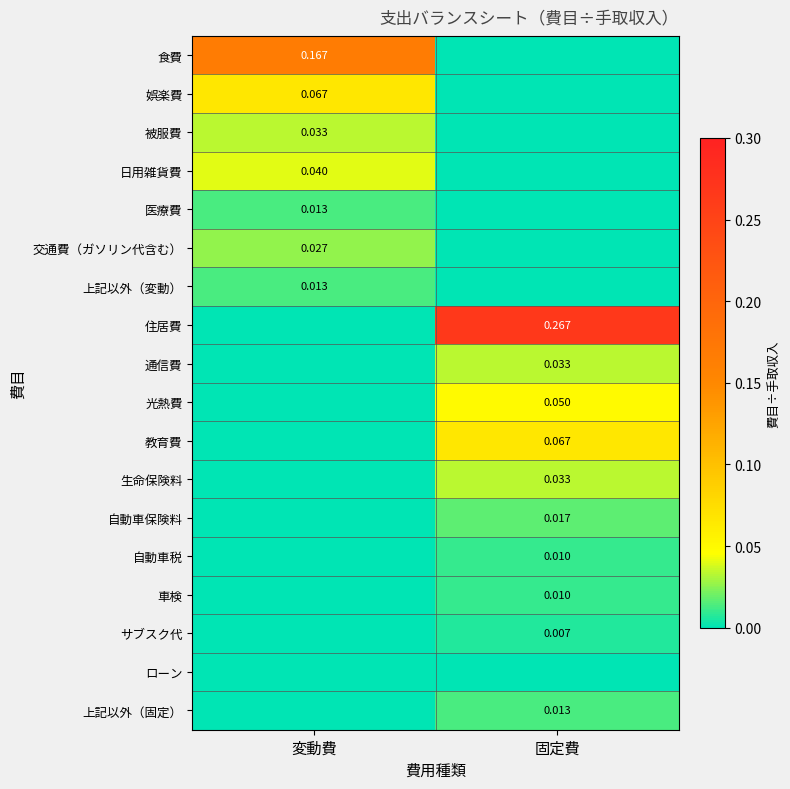

What is the difference between the highest and lowest values at 固定費?

0.3